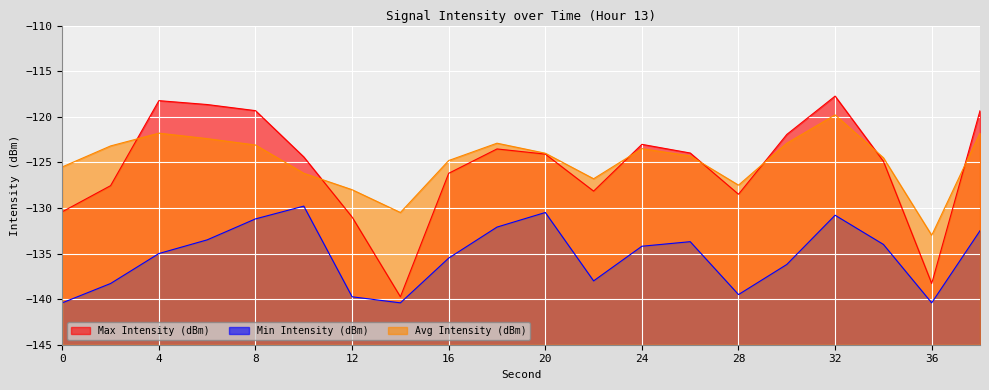

True or false: Min Intensity (dBm) and Max Intensity (dBm) cross at least once.

False